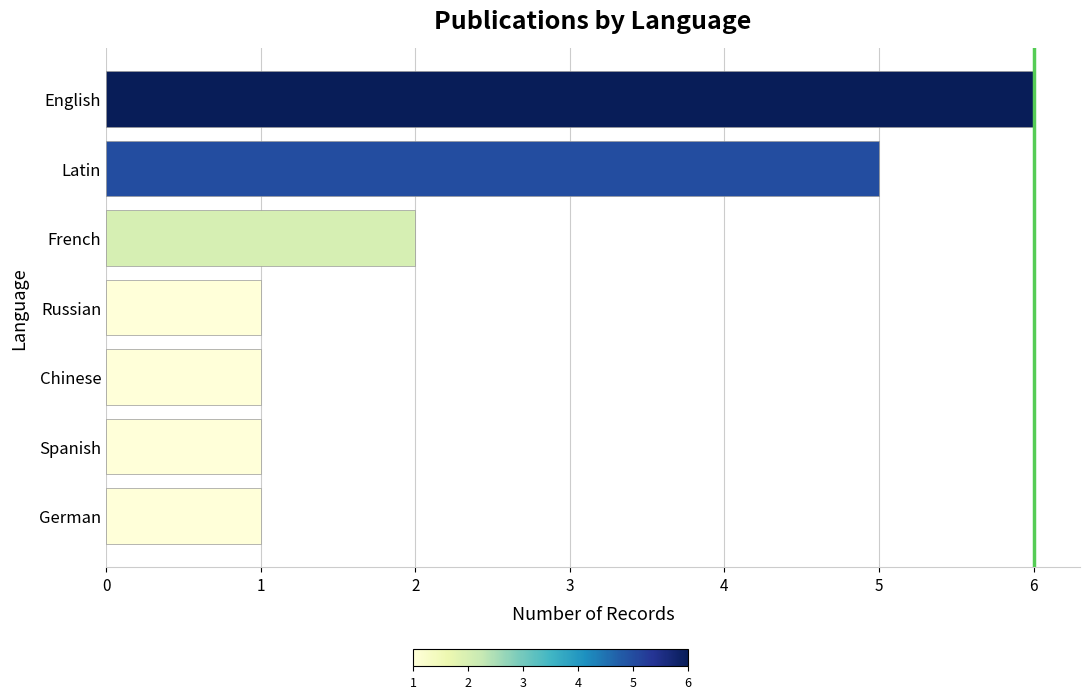

What is the change in value from Russian to Latin?

+4